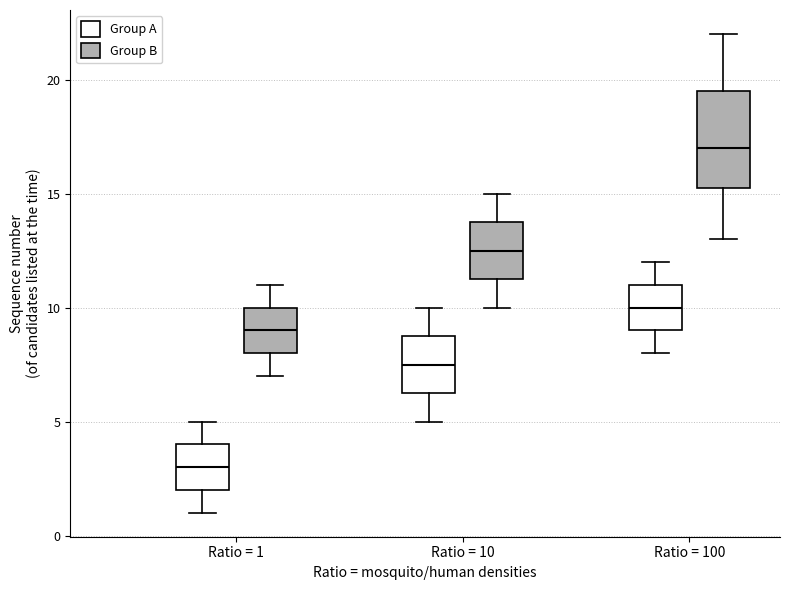

Reading left to right, read every box against the y-axis: the position of its median line, the range the box covers, and the ends of its whiskers. The values are not printed on the chart, so give them approximately, as read against the axis.

Ratio = 1 (Group A): median 3.0, box 2.0 to 4.0, whiskers 1.0 to 5.0
Ratio = 1 (Group B): median 9.0, box 8.0 to 10.0, whiskers 7.0 to 11.0
Ratio = 10 (Group A): median 7.5, box 6.5 to 9.0, whiskers 5.0 to 10.0
Ratio = 10 (Group B): median 12.5, box 11.5 to 14.0, whiskers 10.0 to 15.0
Ratio = 100 (Group A): median 10.0, box 9.0 to 11.0, whiskers 8.0 to 12.0
Ratio = 100 (Group B): median 17.0, box 15.5 to 19.5, whiskers 13.0 to 22.0